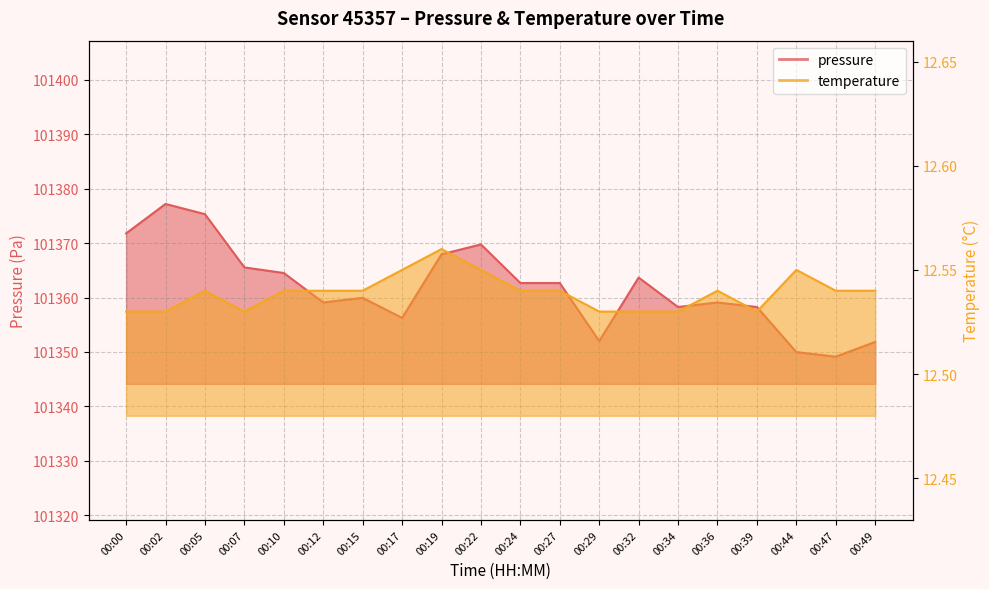

How many lines are shown in the chart?

2